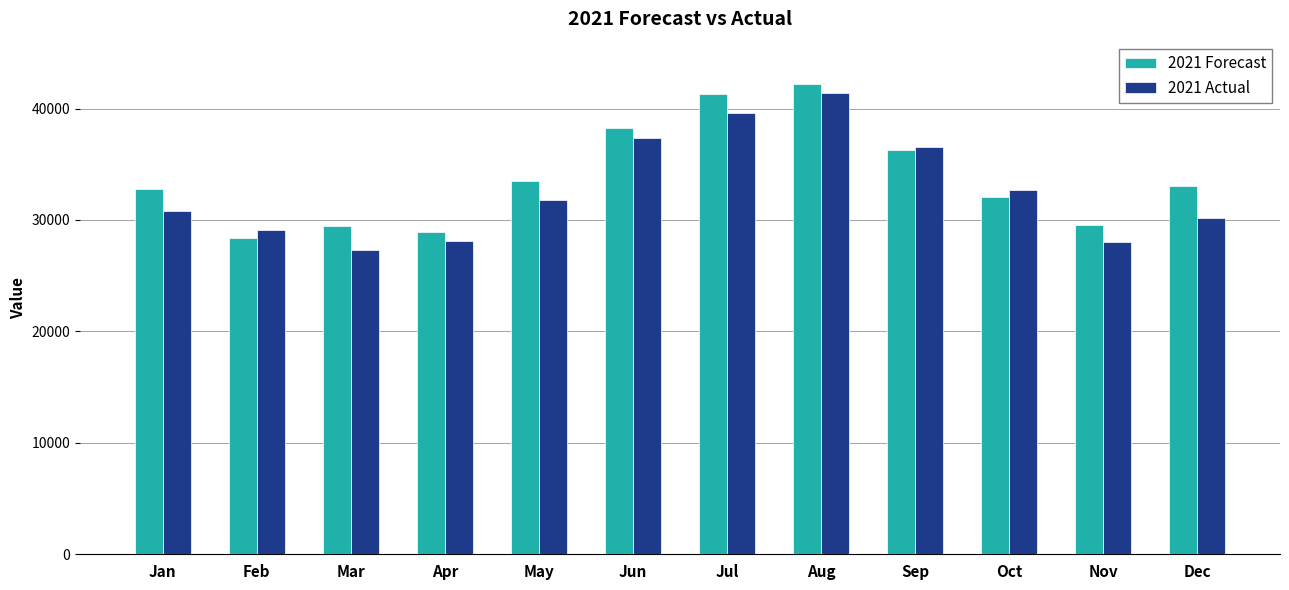

What is the greatest value displayed?

42217